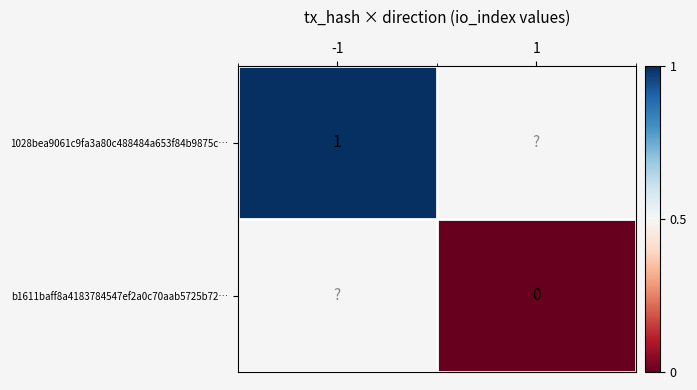

How many distinct data groups are displayed?

2